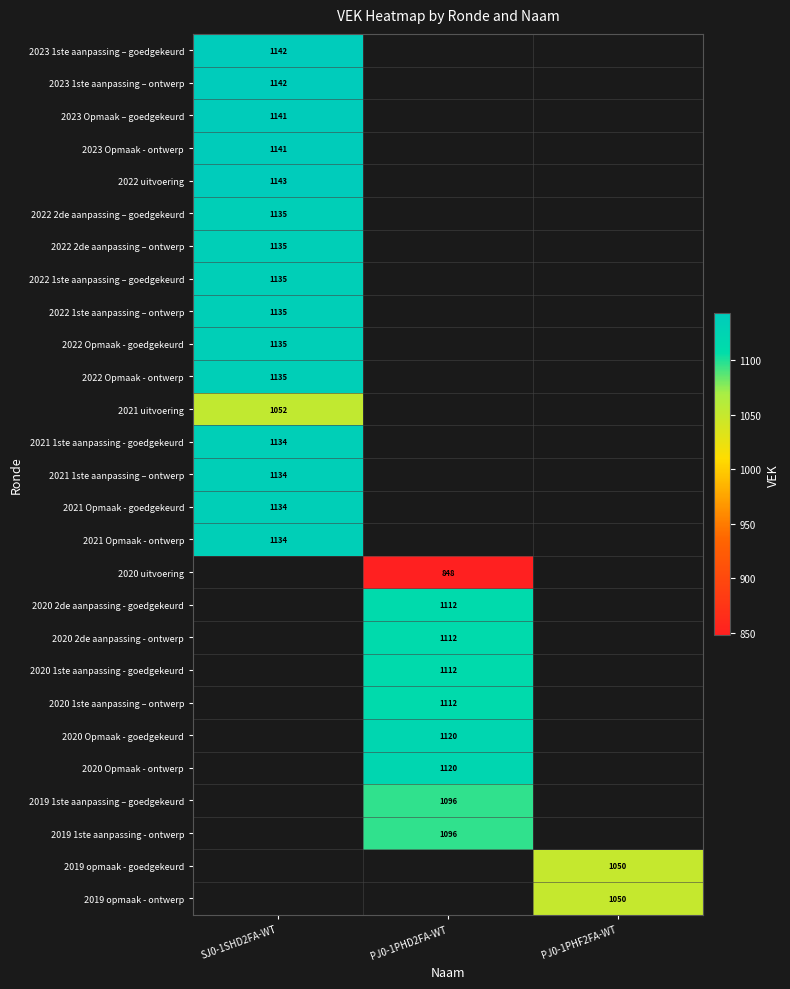

The 2022 1ste aanpassing – goedgekeurd series shows 1135 at SJ0-1SHD2FA-WT. True or false?

True